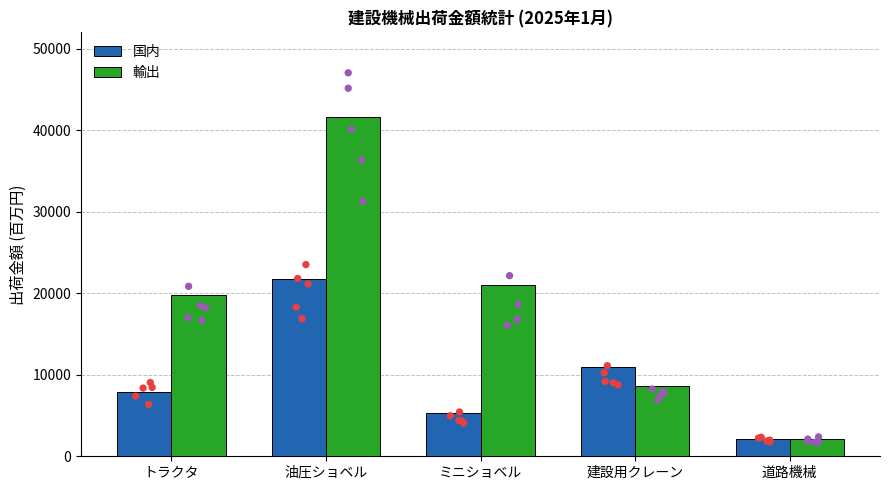

At which category is the sum across all series the highest?

油圧ショベル